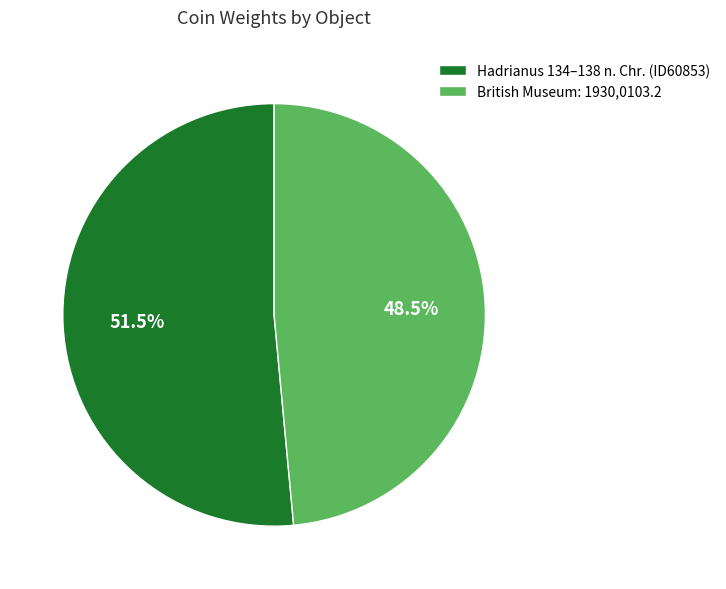

To the nearest percent, what is the combined percentage of British Museum: 1930,0103.2 and Hadrianus 134–138 n. Chr. (ID60853)?

100%